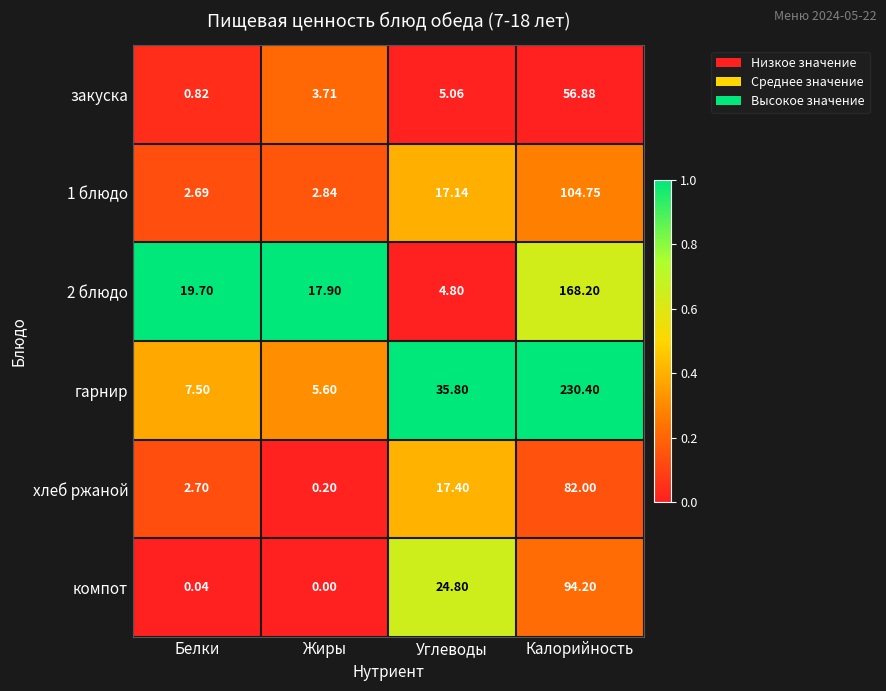

At which category does the chart reach its peak across all series?

Калорийность